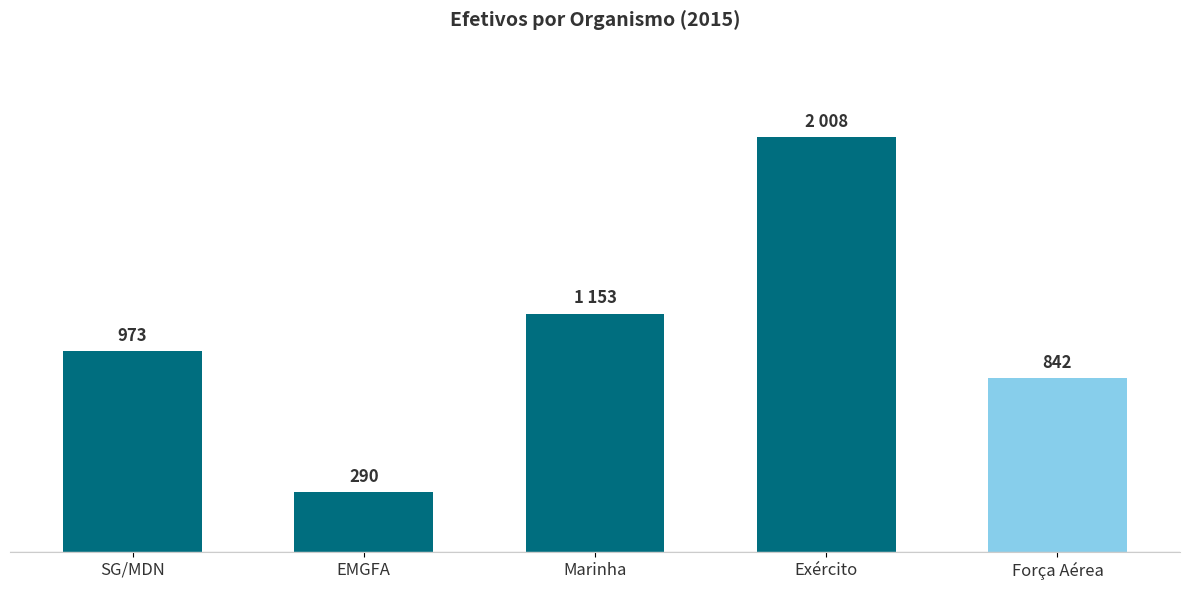

What is the label of the 1st bar from the right?

Força Aérea